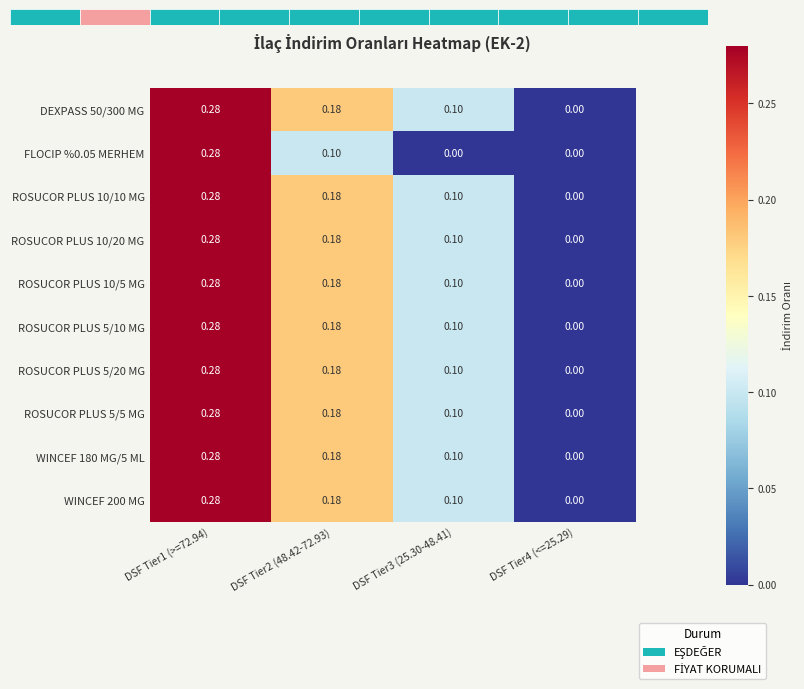

List the series in order of their peak value, highest first.

DEXPASS 50/300 MG, FLOCIP %0.05 MERHEM, ROSUCOR PLUS 10/10 MG, ROSUCOR PLUS 10/20 MG, ROSUCOR PLUS 10/5 MG, ROSUCOR PLUS 5/10 MG, ROSUCOR PLUS 5/20 MG, ROSUCOR PLUS 5/5 MG, WINCEF 180 MG/5 ML, WINCEF 200 MG